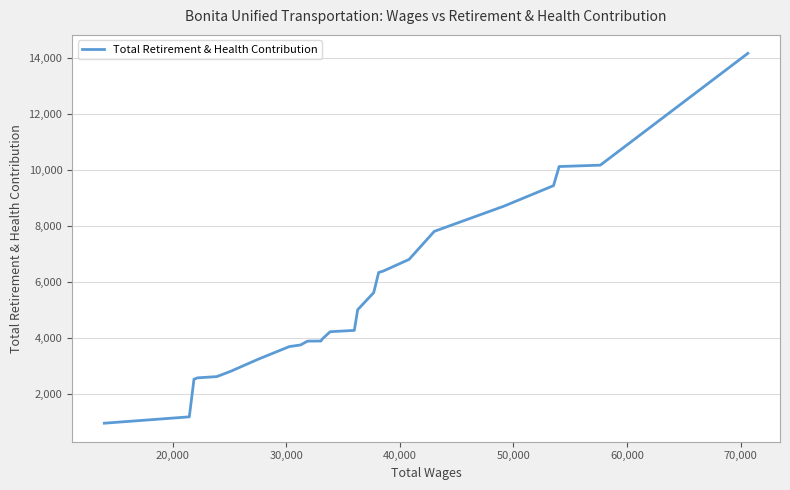

What is the greatest value displayed?

14173